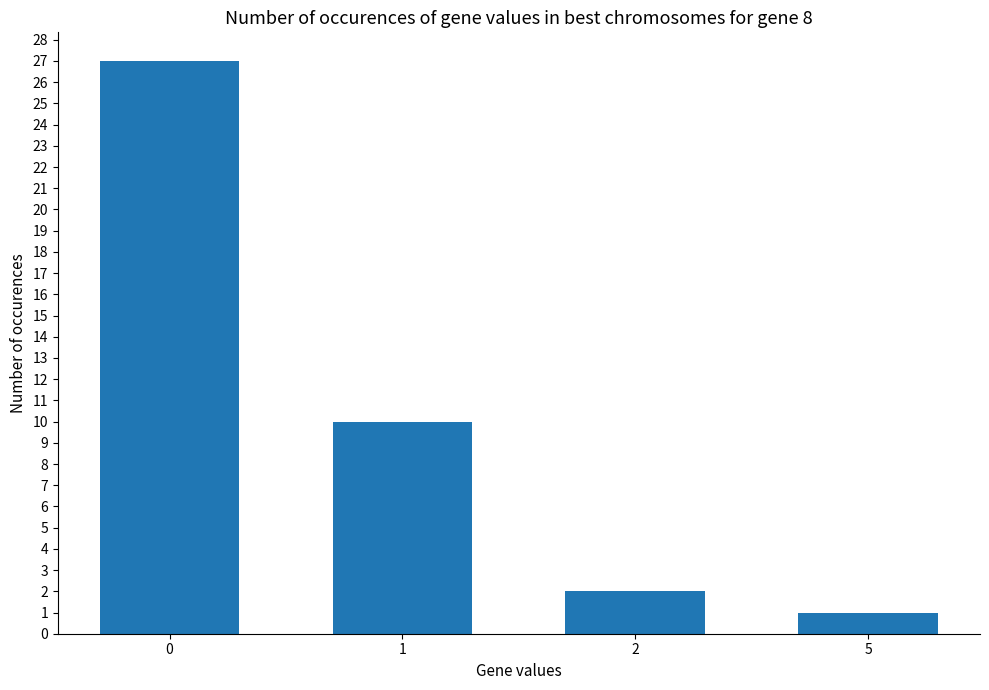

What is the value of the 3rd bar from the left?

2